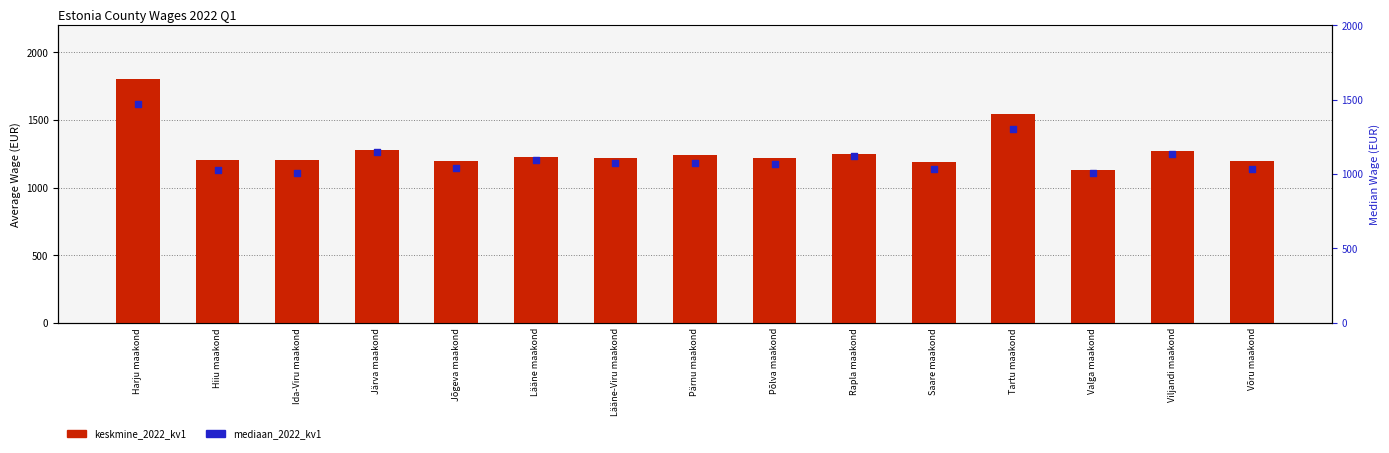

Is the value of mediaan_2022_kv1 at Rapla maakond greater than the value of keskmine_2022_kv1 at Rapla maakond?

No